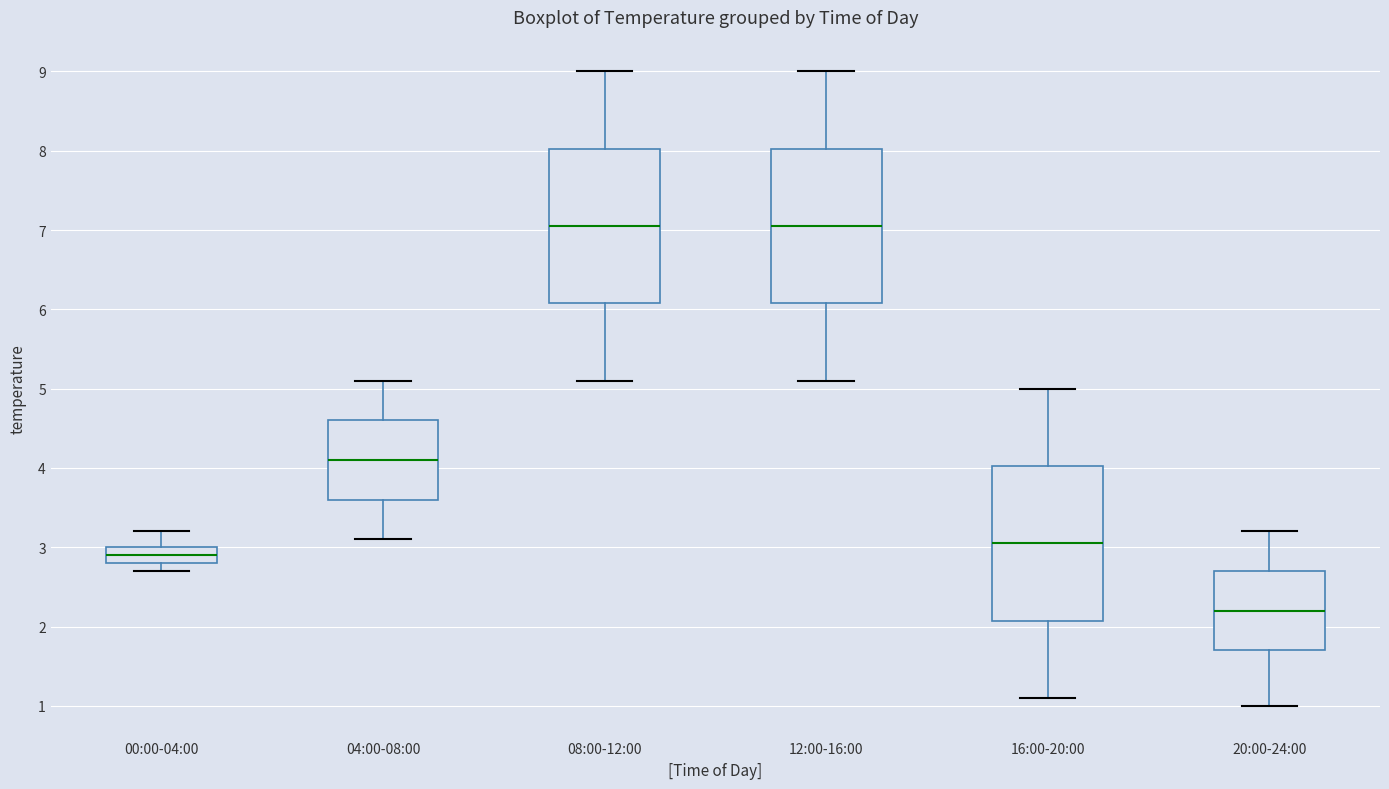

Reading left to right, transcribe this box plot: for each box, give where its median line is, the range the box spans, and where its two whiskers end, as read against the y-axis. The values are not printed on the chart, so give them approximately, as read against the axis.

00:00-04:00: median 2.9, box 2.8 to 3.0, whiskers 2.7 to 3.2
04:00-08:00: median 4.1, box 3.6 to 4.6, whiskers 3.1 to 5.1
08:00-12:00: median 7.1, box 6.1 to 8.0, whiskers 5.1 to 9.0
12:00-16:00: median 7.1, box 6.1 to 8.0, whiskers 5.1 to 9.0
16:00-20:00: median 3.1, box 2.1 to 4.0, whiskers 1.1 to 5.0
20:00-24:00: median 2.2, box 1.7 to 2.7, whiskers 1.0 to 3.2